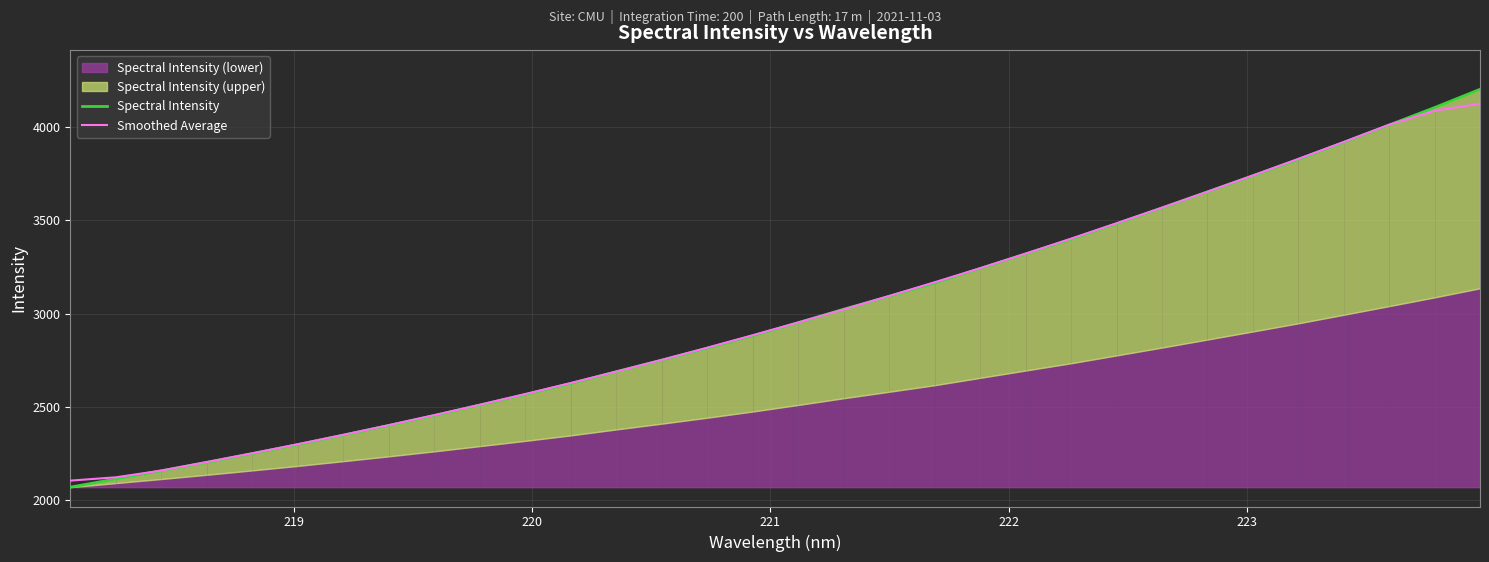

Does the chart have visible grid lines?

Yes